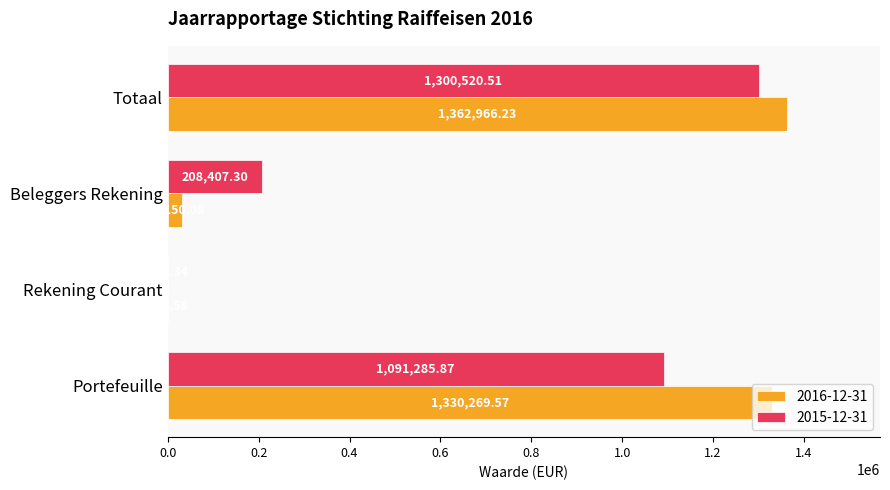

Is it true that 2016-12-31 equals 32150.1 at Beleggers Rekening?

True